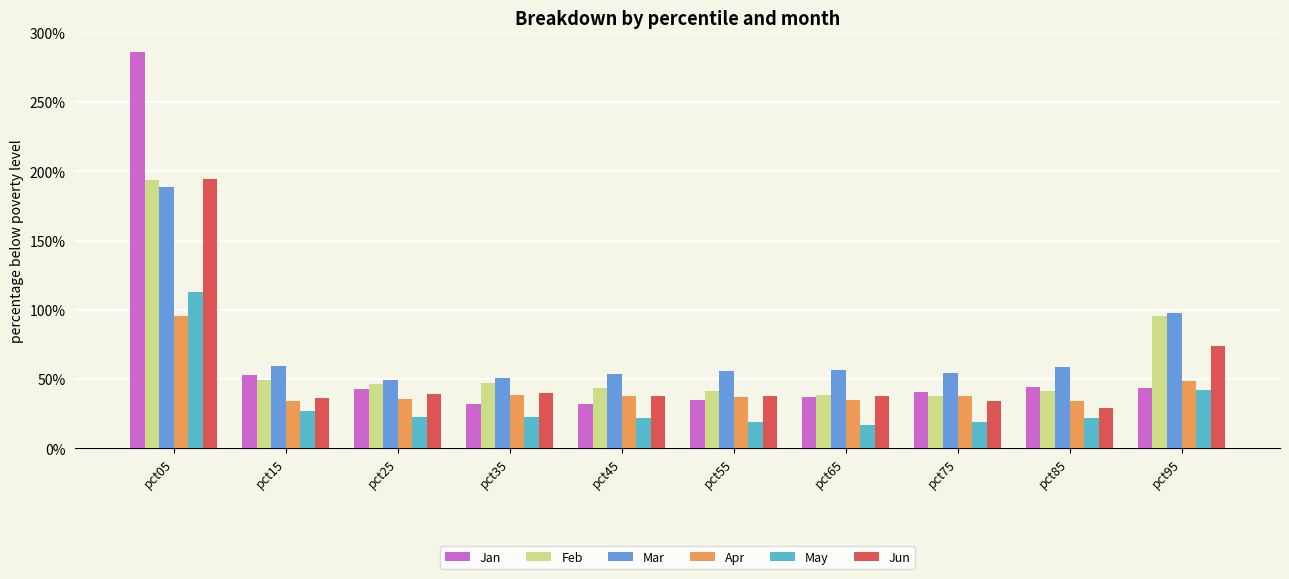

Which series changed the most between pct15 and pct25?

Jan